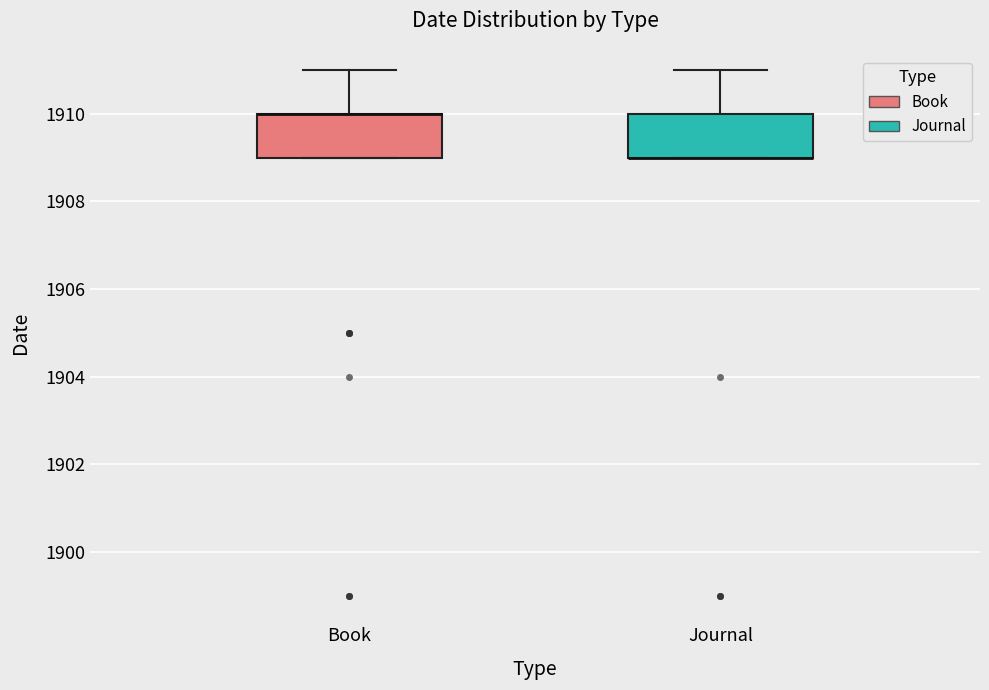

Reading left to right, transcribe this box plot: for each box, give where its median line is, the range the box spans, and where its two whiskers end, as read against the y-axis. The values are not printed on the chart, so give them approximately, as read against the axis.

Book: median 1910 (drawn on the box's upper edge), box 1909 to 1910, whiskers 1909 to 1911
Journal: median 1909 (drawn on the box's lower edge), box 1909 to 1910, whiskers 1909 to 1911